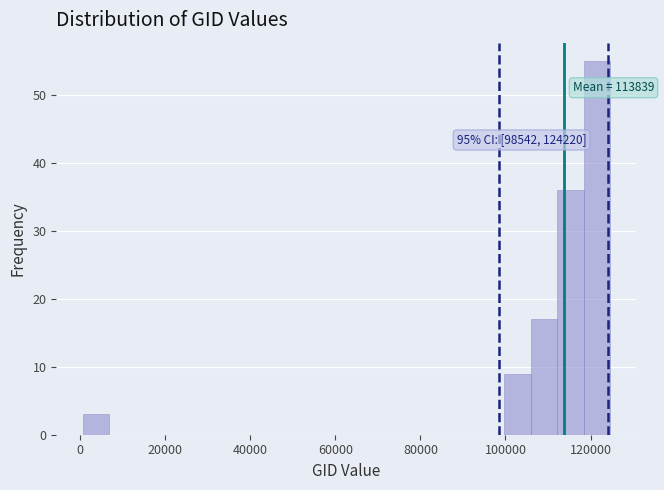

Read against the x-axis, roughly where is the centre of the tallest bar?

122000